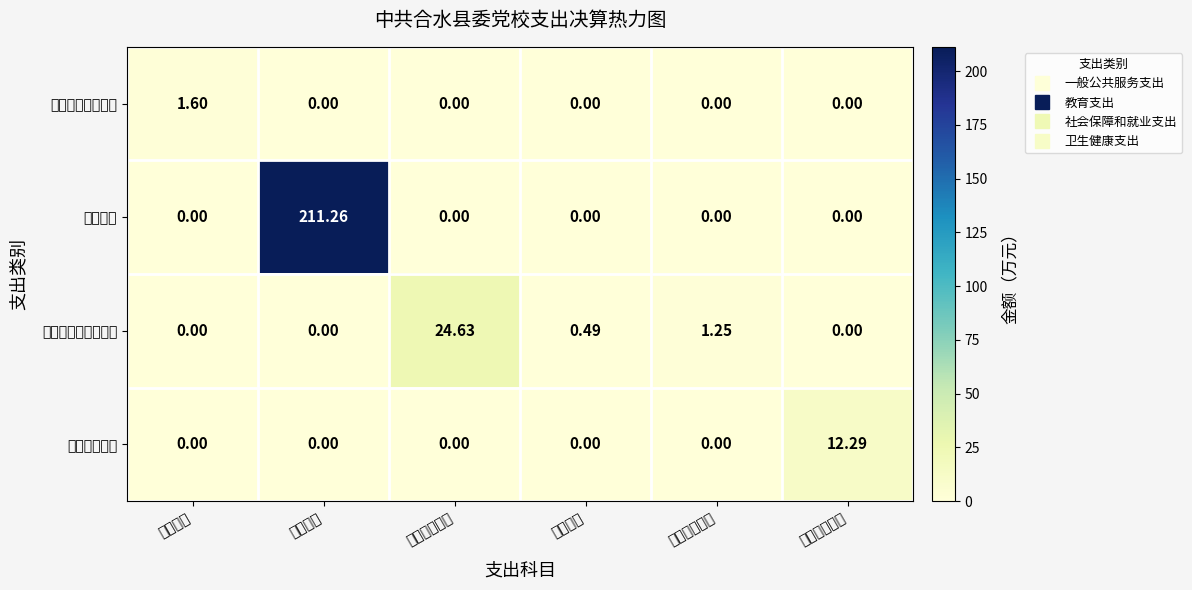

Reading right to left, transcribe all the data shown in this chart.

一般公共服务支出: 事业单位医疗=0.0	其他社保就业=0.0	死亡抚恤=0.0	养老保险缴费=0.0	干部教育=0.0	工会事务=1.6
教育支出: 事业单位医疗=0.0	其他社保就业=0.0	死亡抚恤=0.0	养老保险缴费=0.0	干部教育=211.3	工会事务=0.0
社会保障和就业支出: 事业单位医疗=0.0	其他社保就业=1.2	死亡抚恤=0.5	养老保险缴费=24.6	干部教育=0.0	工会事务=0.0
卫生健康支出: 事业单位医疗=12.3	其他社保就业=0.0	死亡抚恤=0.0	养老保险缴费=0.0	干部教育=0.0	工会事务=0.0